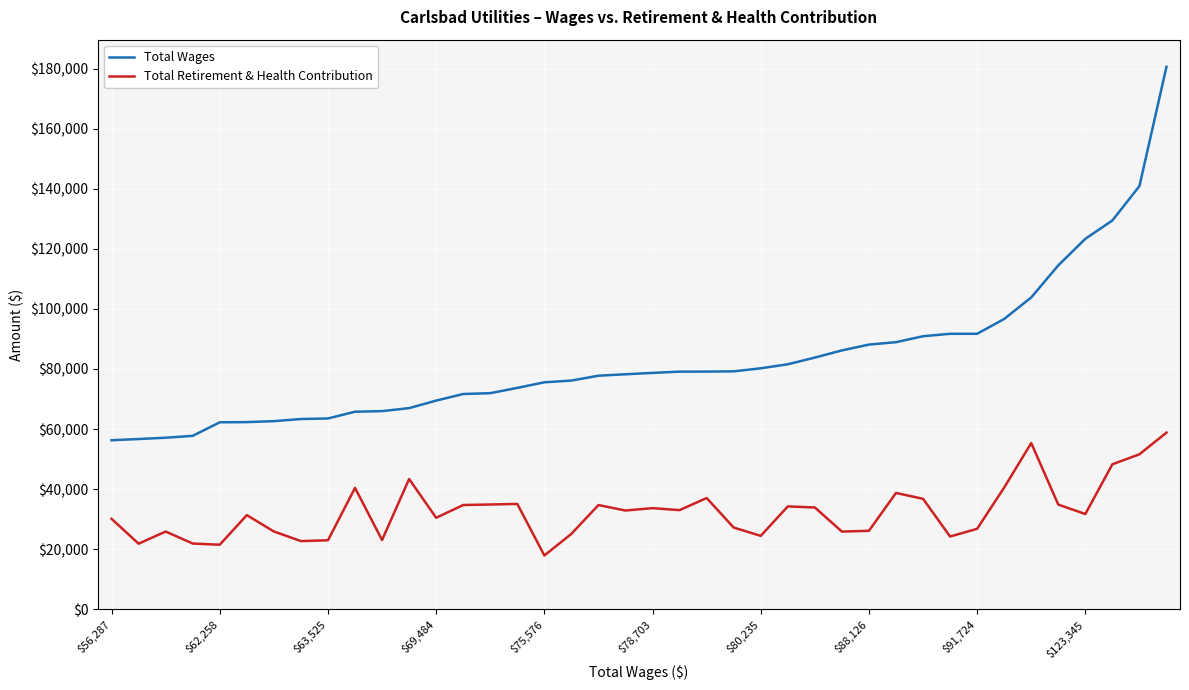

True or false: Total Wages and Total Retirement & Health Contribution cross at least once.

False